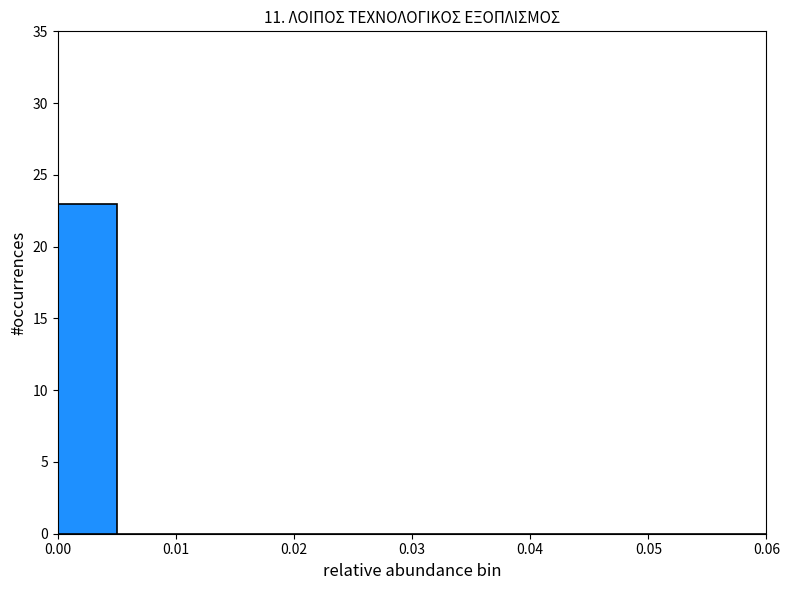

Reading left to right, list every bar in this chart as the range it spans on the x-axis followed by its height. The values are not printed on the chart, so give them approximately, as read against the axis.

0.000 to 0.005: 23
0.005 to 0.010: 0
0.010 to 0.015: 0
0.015 to 0.020: 0
0.020 to 0.025: 0
0.025 to 0.030: 0
0.030 to 0.035: 0
0.035 to 0.040: 0
0.040 to 0.045: 0
0.045 to 0.050: 0
0.050 to 0.055: 0
0.055 to 0.060: 0